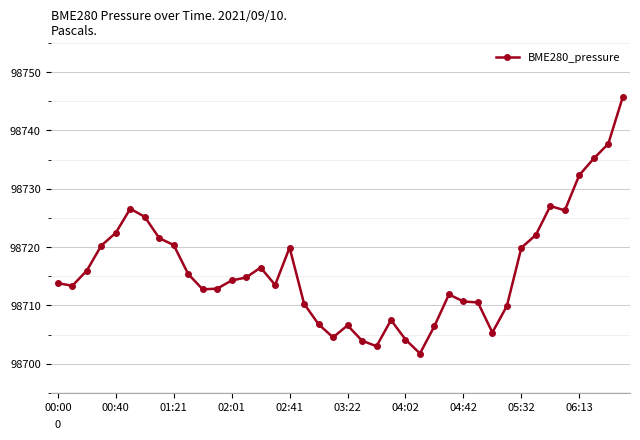

What is the maximum value shown in the chart?

98745.7